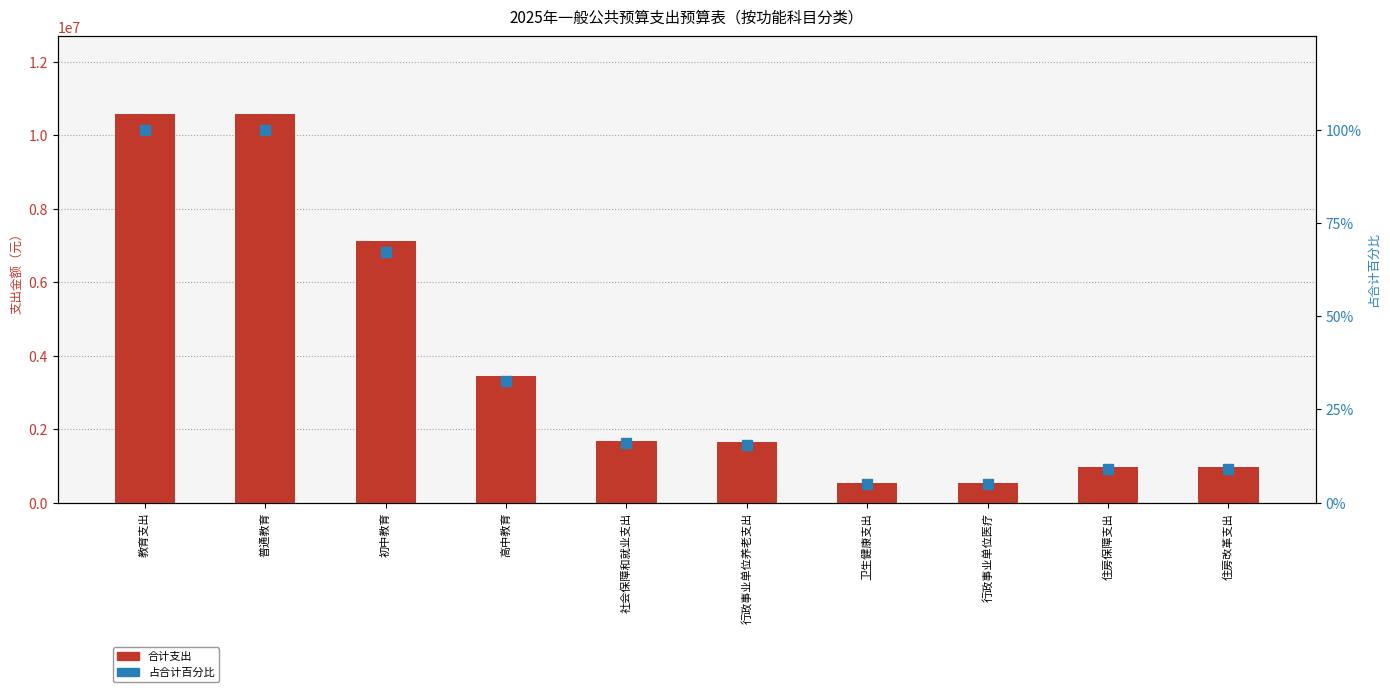

Which series changed the most between 普通教育 and 住房保障支出?

合计支出